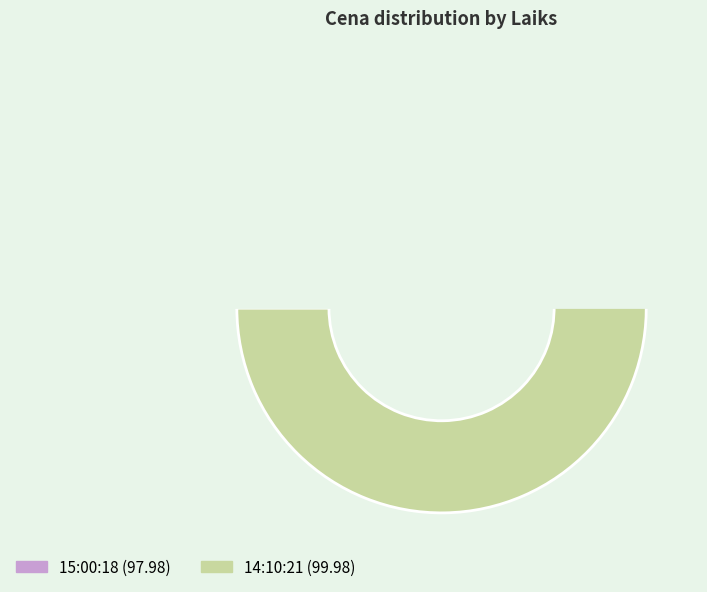

To the nearest percent, what is the combined percentage of 14:10:21 and 15:00:18?

100%